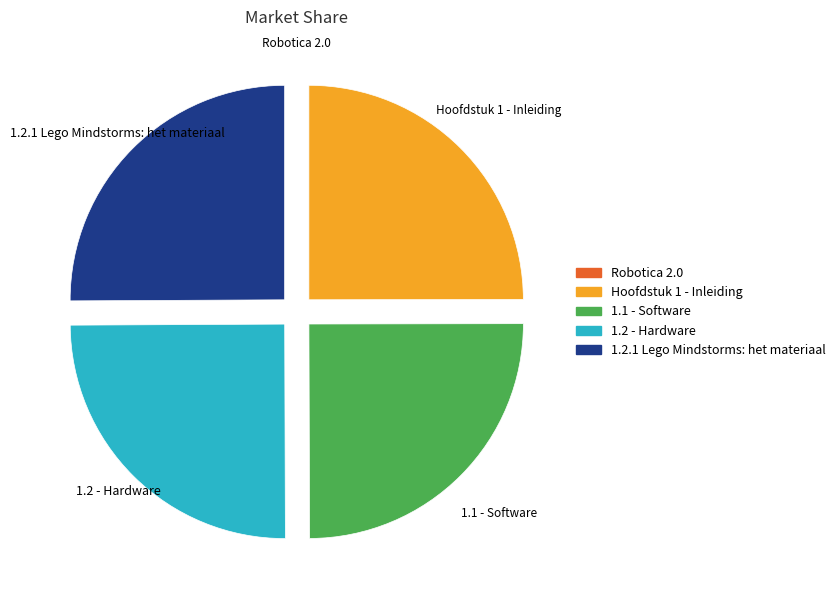

The 1.1 - Software slice represents 36% of the pie. True or false?

False